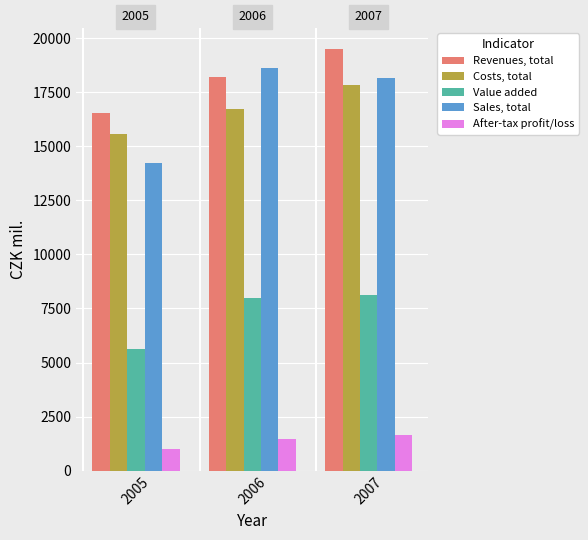

Rank the series at 2006 from lowest to highest value.

After-tax profit/loss, Value added, Costs, total, Revenues, total, Sales, total